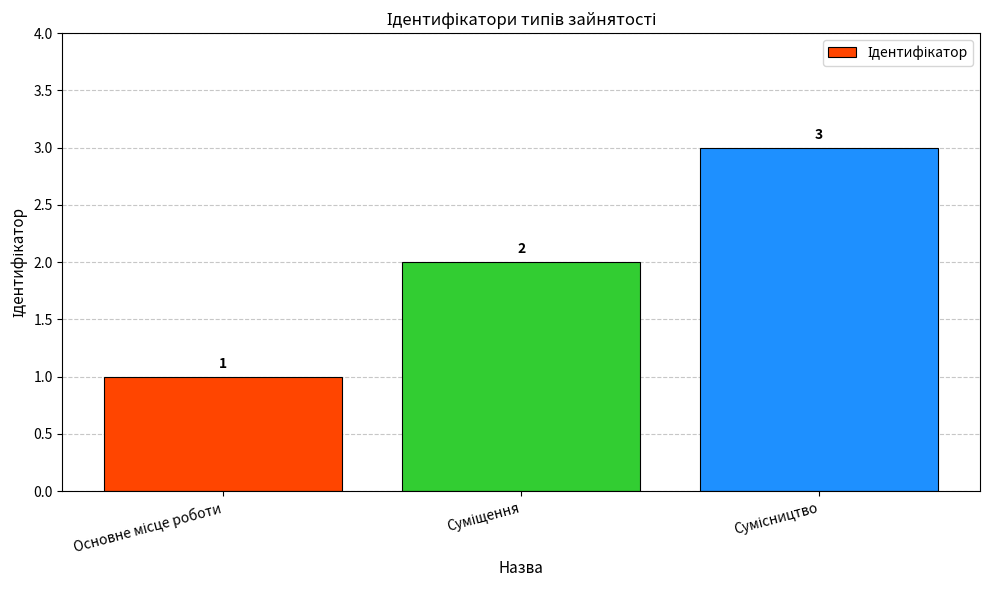

What is the sum of all values?

6